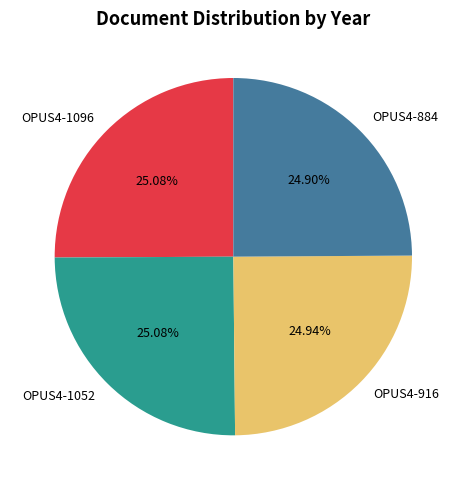

Is the sum of OPUS4-916 and OPUS4-1052 greater than half?

Yes